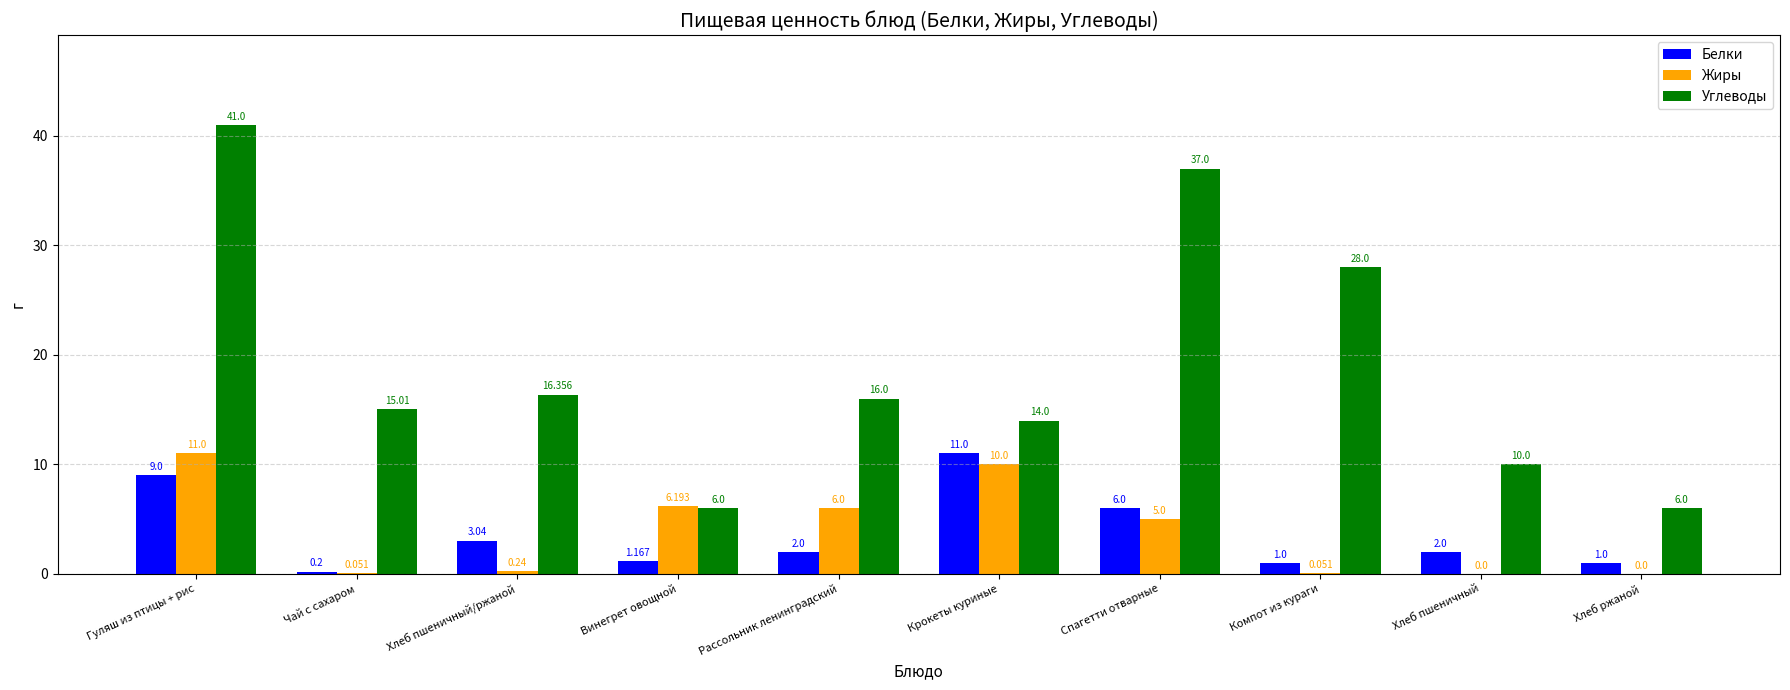

What is the sum of all Жиры values?

38.5